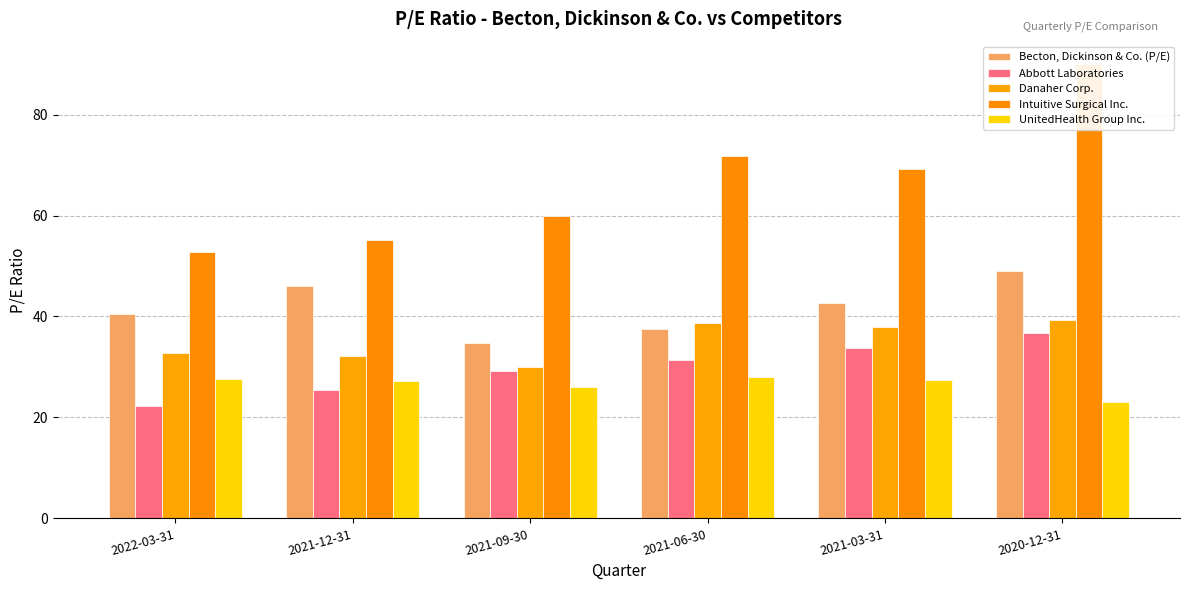

True or false: Intuitive Surgical Inc. has a value of 90.5 at 2021-09-30.

False